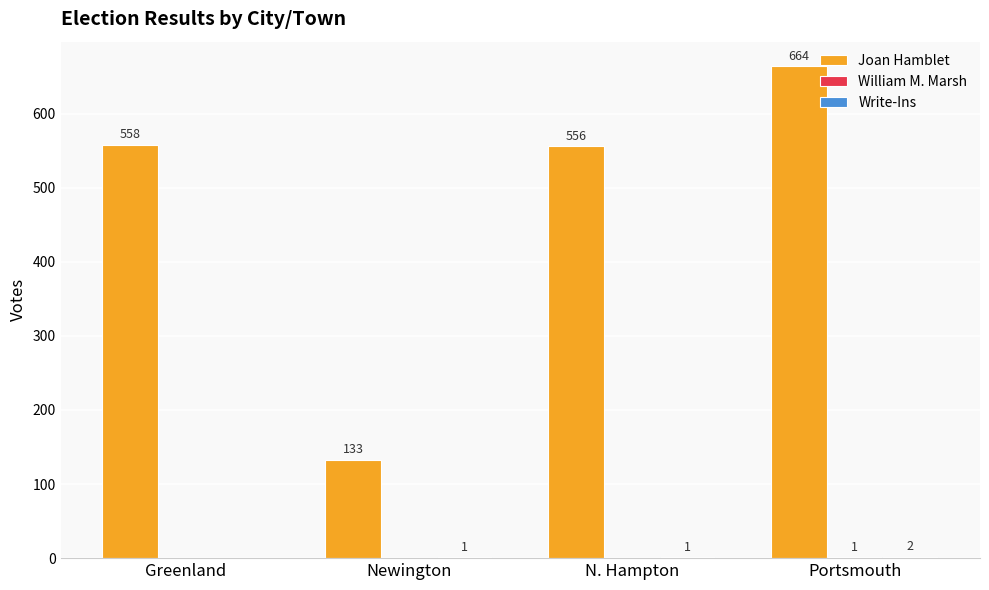

What is the average value of the Joan Hamblet series?

478